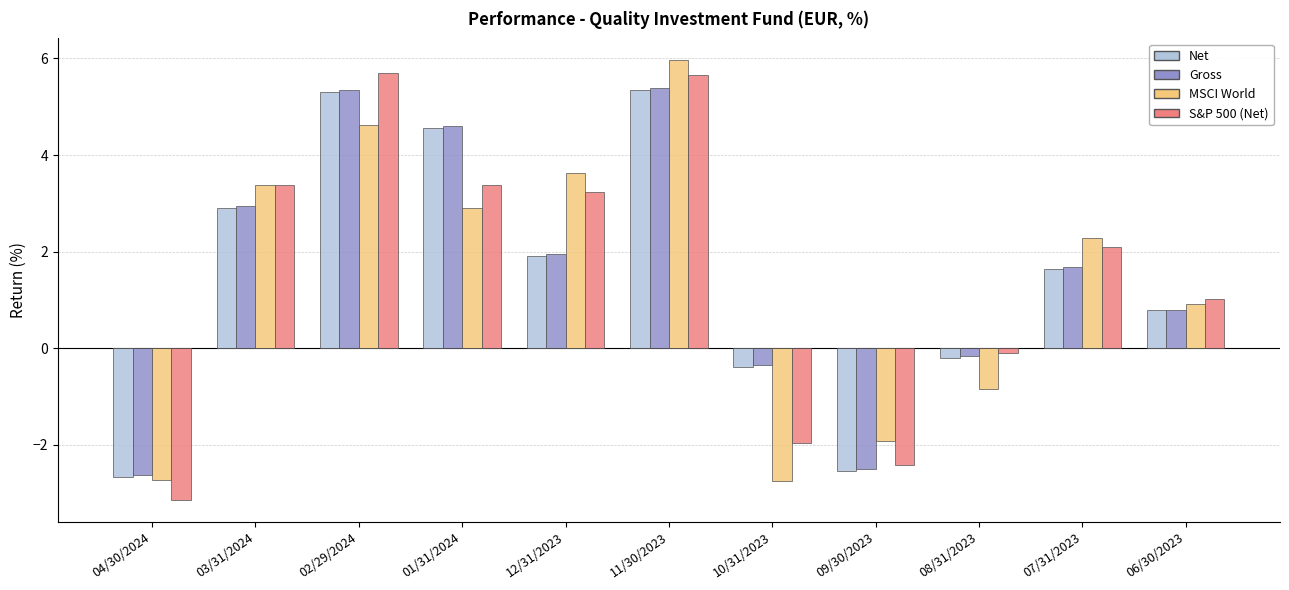

What is the total value across all series at 01/31/2024?

15.4